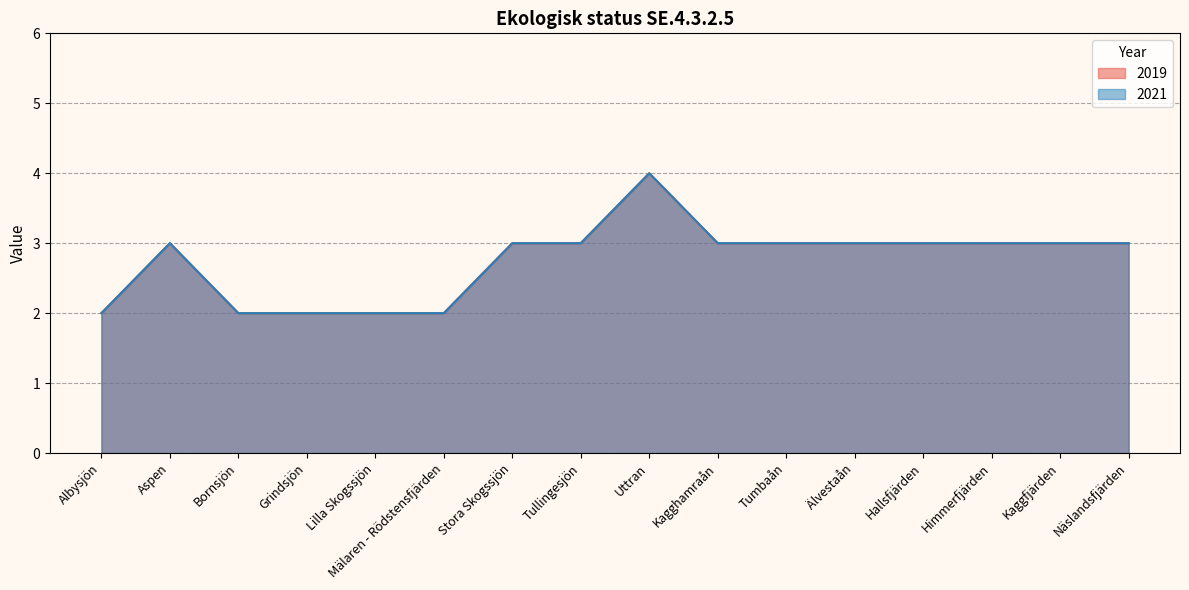

Reading left to right, what are all the values shown in this chart?

2019: Albysjön=2	Aspen=3	Bornsjön=2	Grindsjön=2	Lilla Skogssjön=2	Mälaren - Rödstensfjärden=2	Stora Skogssjön=3	Tullingesjön=3	Uttran=4	Kagghamraån=3	Tumbaån=3	Älvestaån=3	Hallsfjärden=3	Himmerfjärden=3	Kaggfjärden=3	Näslandsfjärden=3
2021: Albysjön=2	Aspen=3	Bornsjön=2	Grindsjön=2	Lilla Skogssjön=2	Mälaren - Rödstensfjärden=2	Stora Skogssjön=3	Tullingesjön=3	Uttran=4	Kagghamraån=3	Tumbaån=3	Älvestaån=3	Hallsfjärden=3	Himmerfjärden=3	Kaggfjärden=3	Näslandsfjärden=3